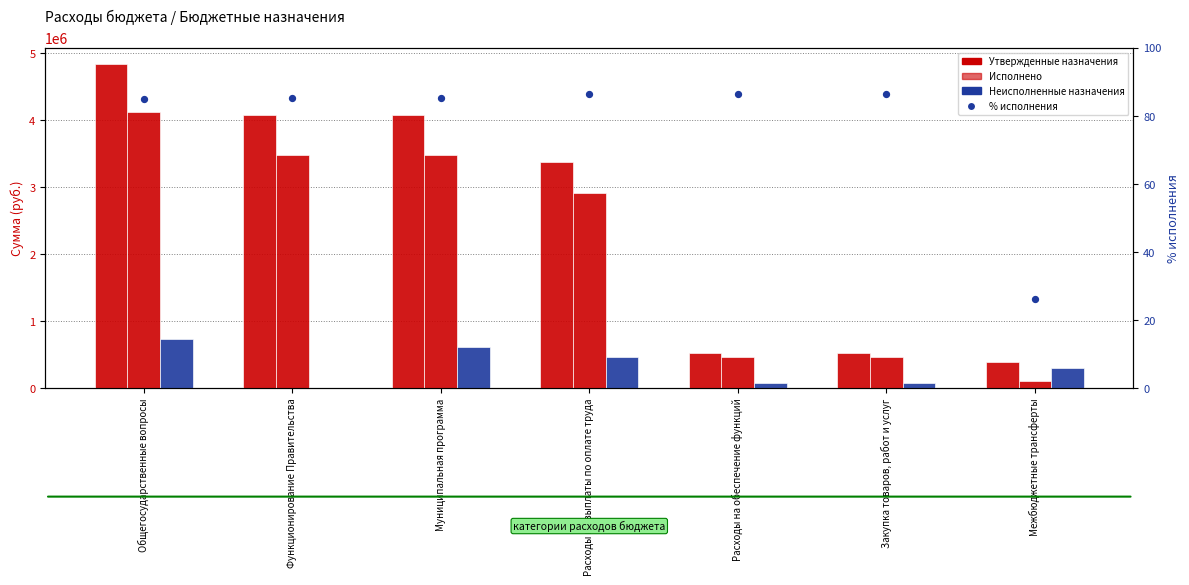

Is the value of % исполнения at Функционирование Правительства greater than the value of Исполнено at Расходы на выплаты по оплате труда?

No